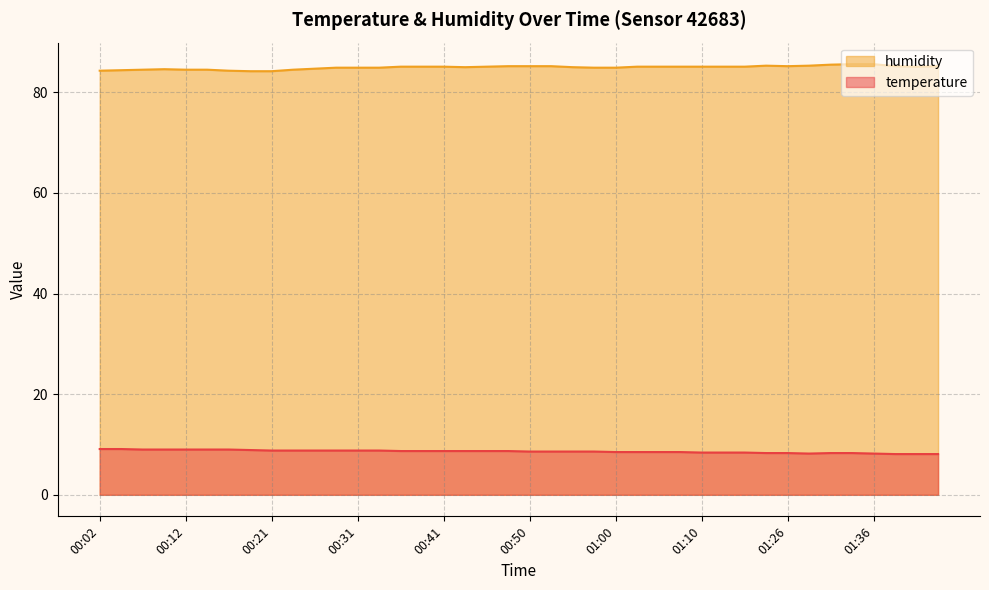

Where is temperature nearest to the value 8?

01:39